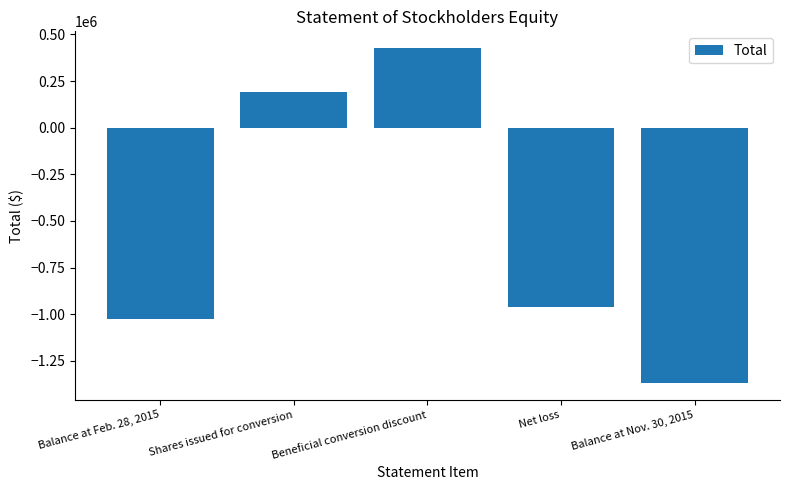

What is the value of the 5th bar from the left?

-1369662